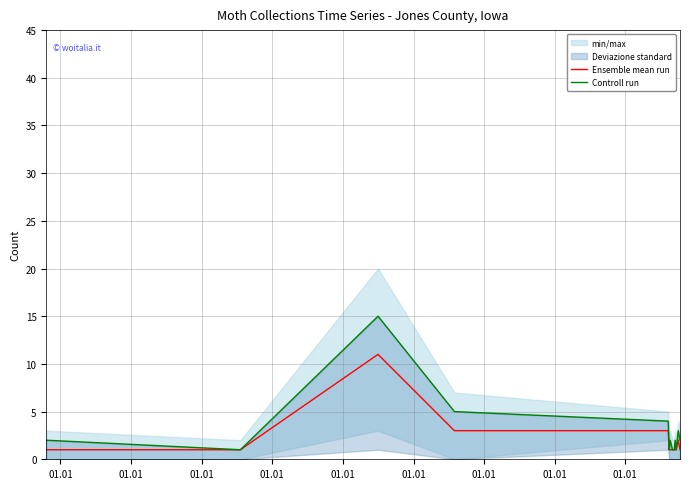

What is the maximum value for Ensemble mean run?

11